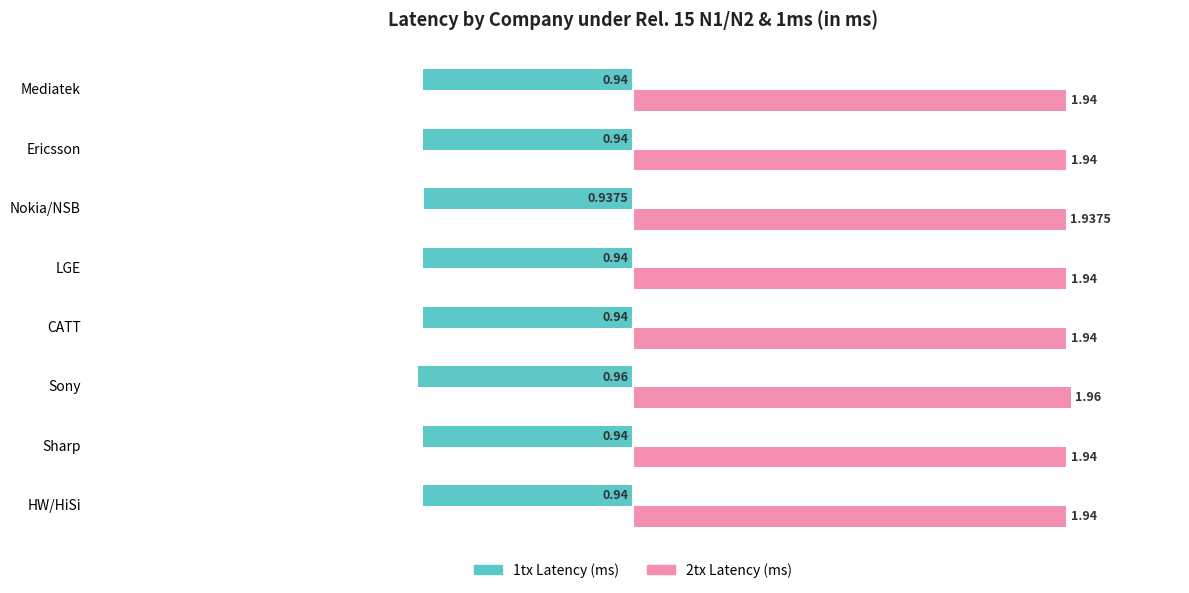

At which category does the chart reach its minimum across all series?

Sony